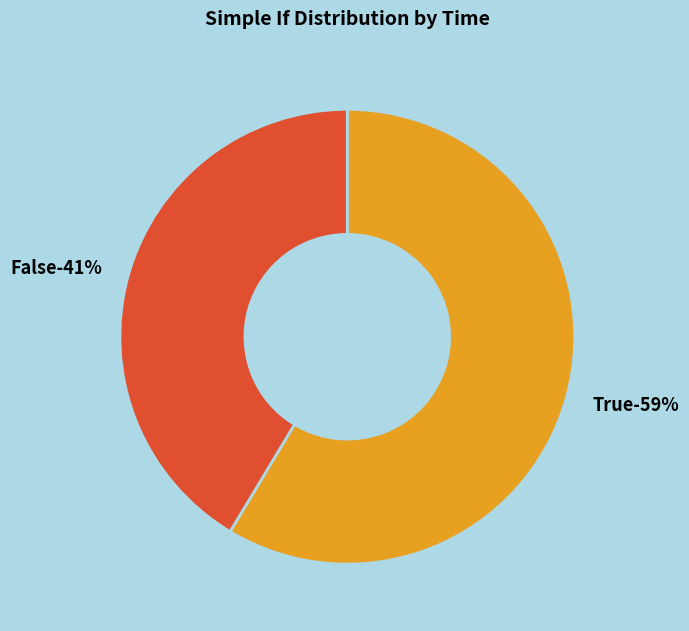

Between False and True, which is larger?

True